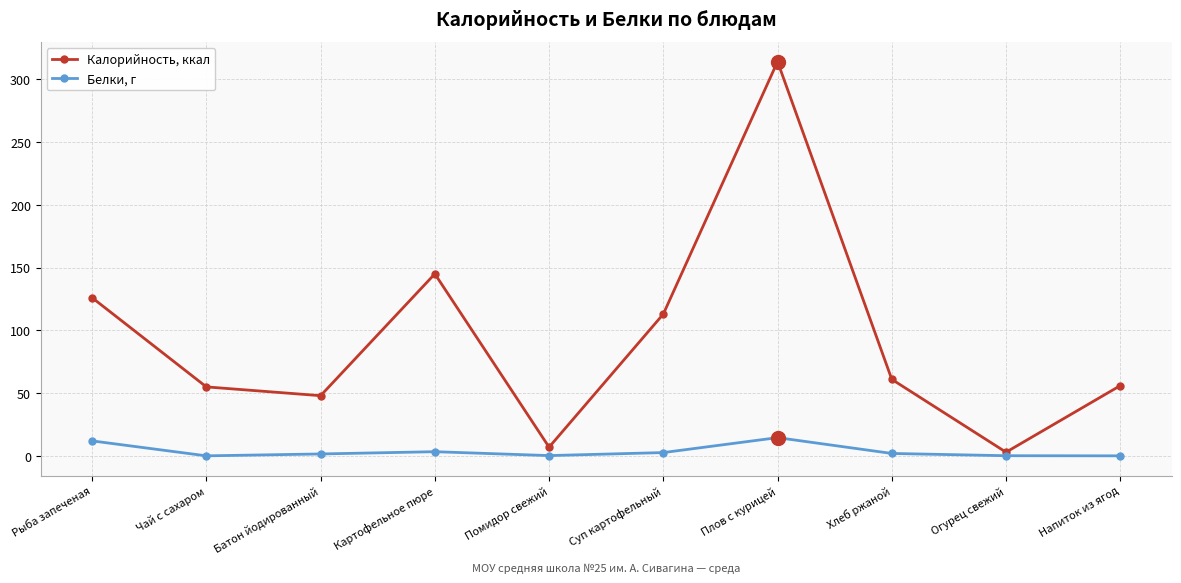

What is the difference between the maximum and second lowest values in the Белки, г series?

14.5